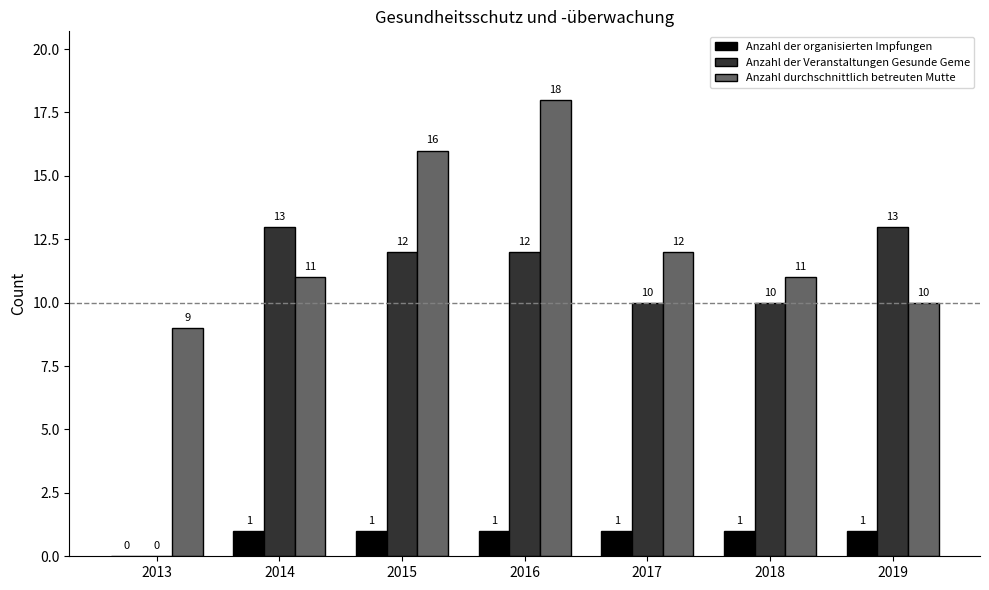

What is the sum of the Anzahl der Veranstaltungen Gesunde Geme values at 2015 and 2018?

22